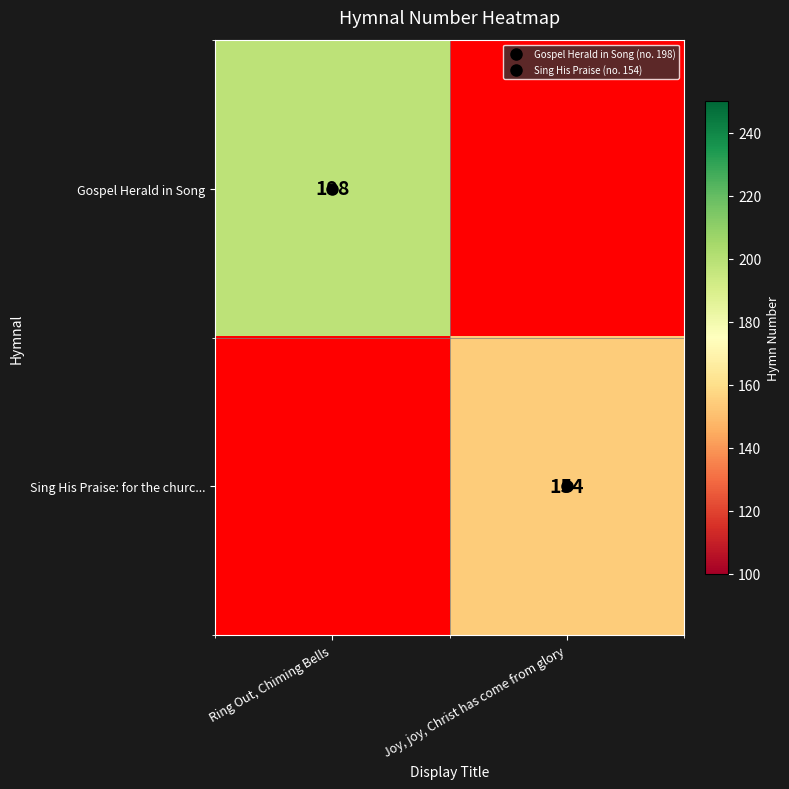

What is the spread (max minus min) of values at Joy, joy, Christ has come from glory?

154